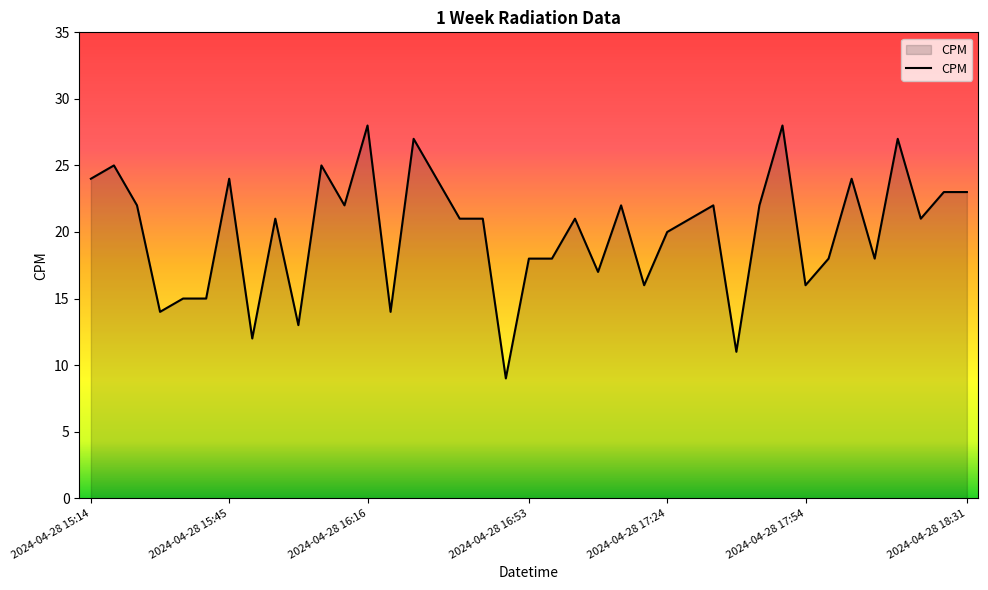

What is the greatest value displayed?

28